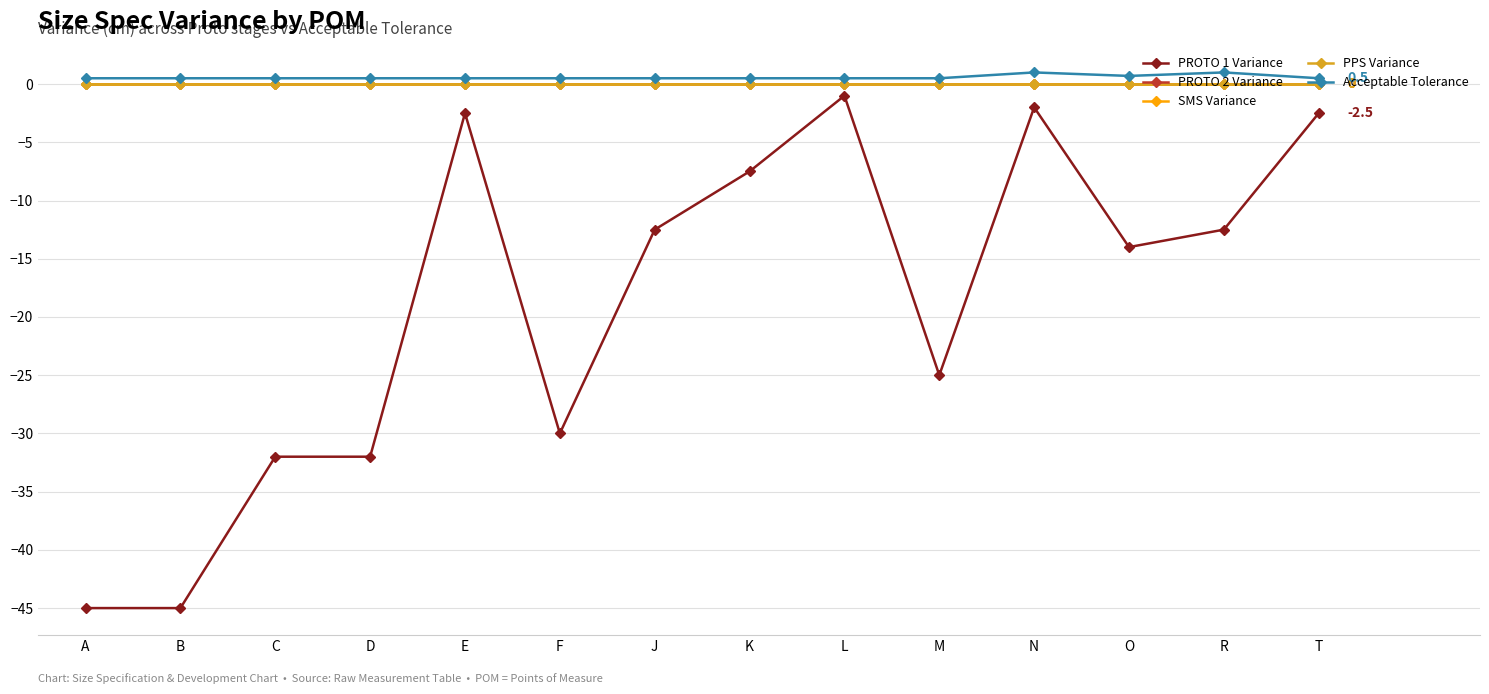

Does the chart have visible grid lines?

Yes